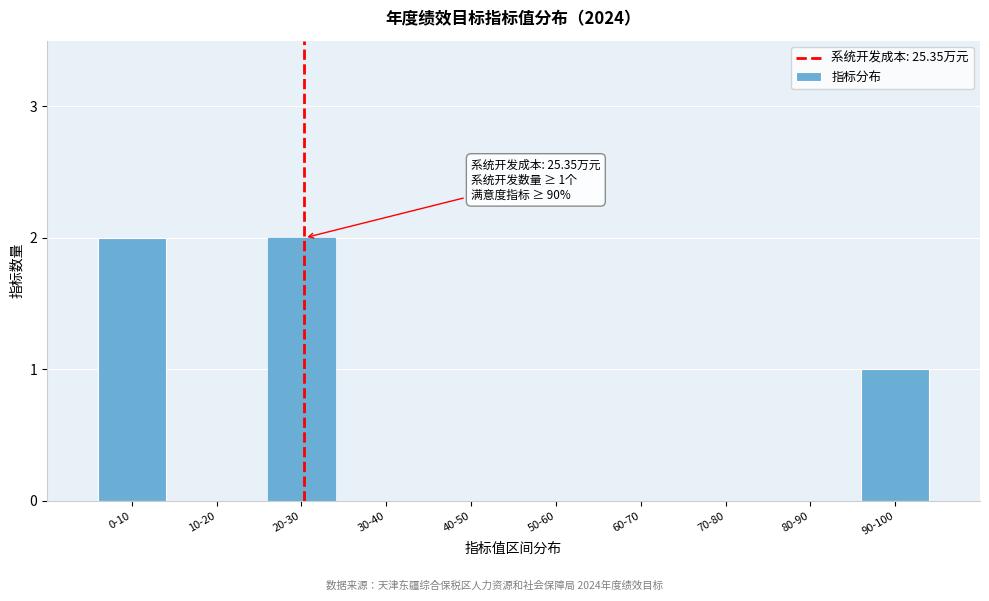

Reading right to left, transcribe all the data shown in this chart.

90-100=1	80-90=0	70-80=0	60-70=0	50-60=0	40-50=0	30-40=0	20-30=2	10-20=0	0-10=2